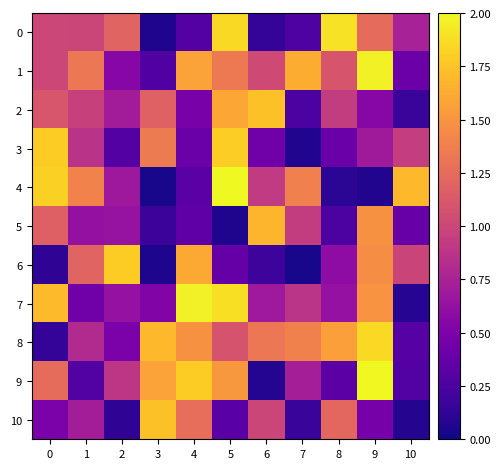

Between 3 and 9, which is larger?

9